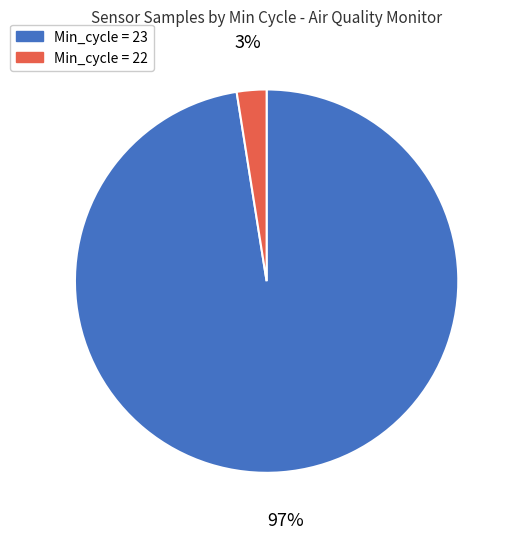

Is there a majority slice in this chart?

Yes